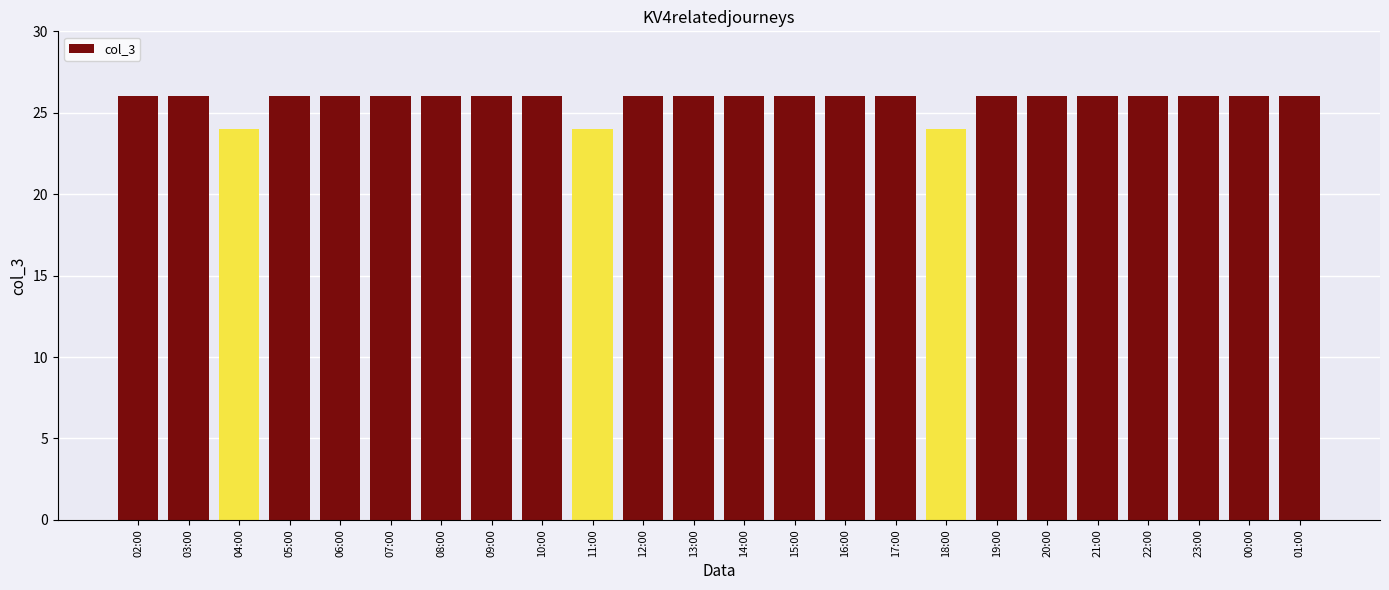

What is the smallest value displayed?

24